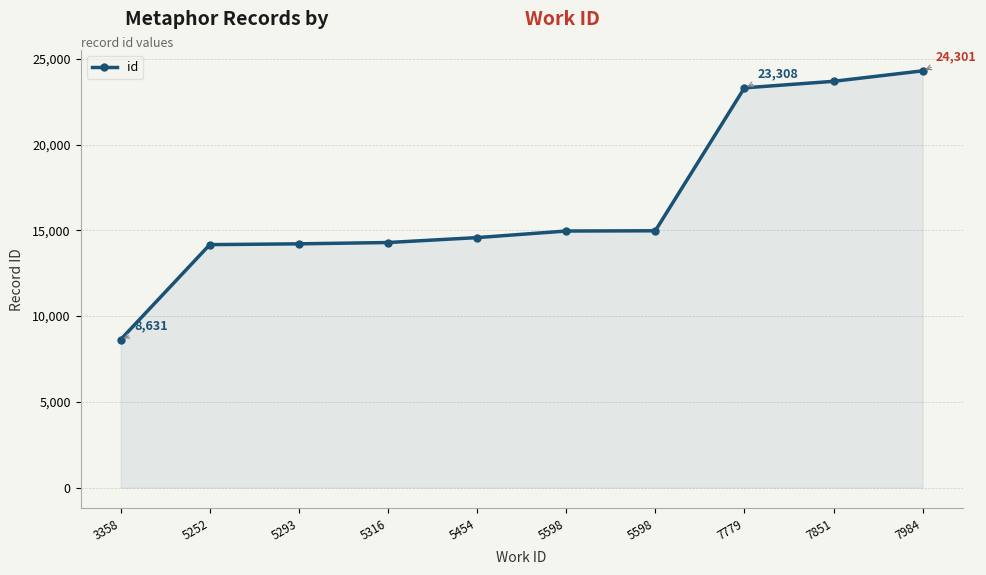

How many lines are shown in the chart?

1